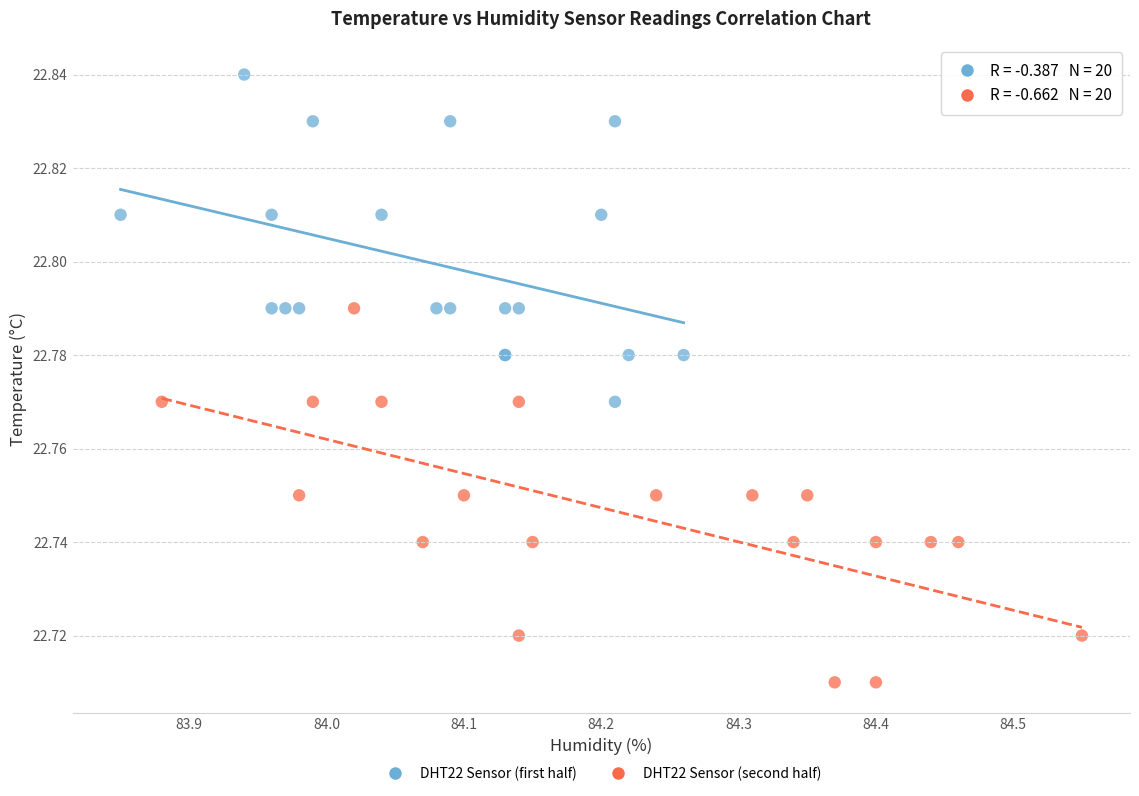

What are all the series names shown in the legend?

DHT22 Sensor (first half), DHT22 Sensor (second half)